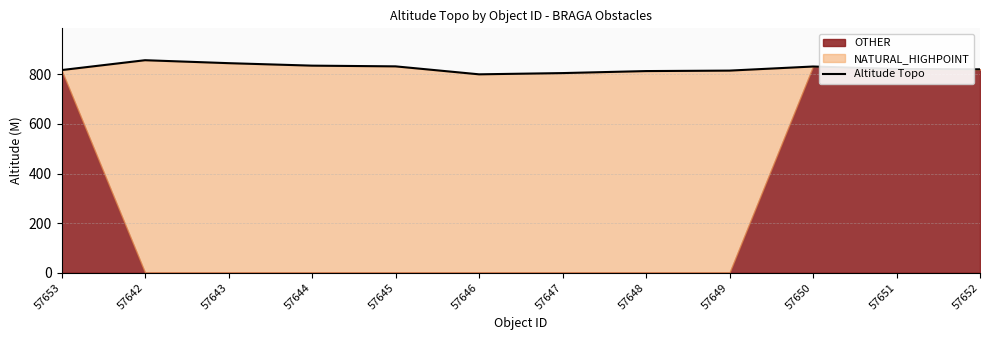

What is the sum of all values?

9892.4